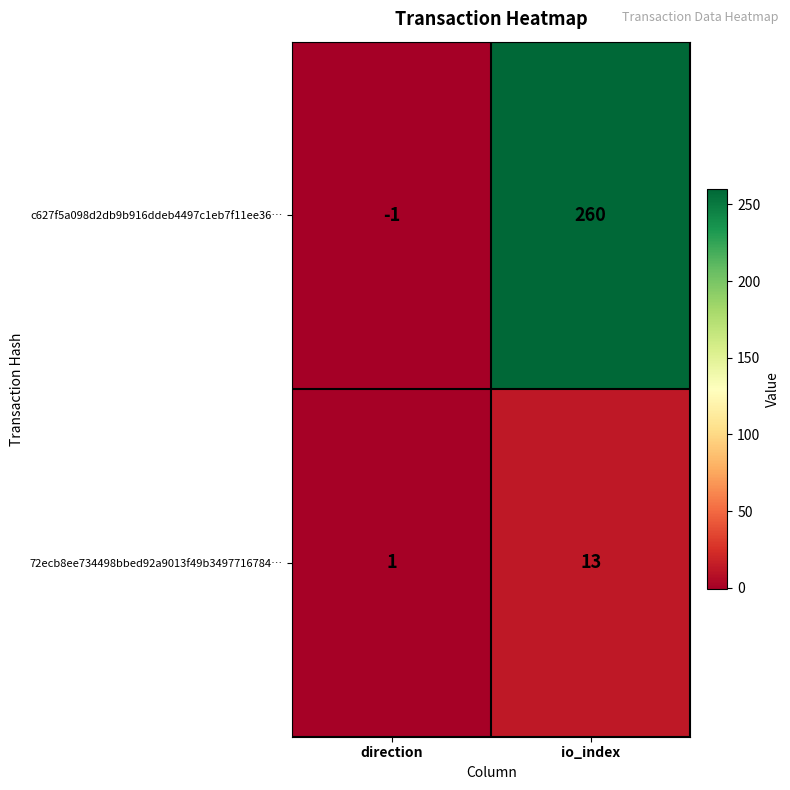

Rank the series by their average value, from highest to lowest.

c627f5a098d2db9b916ddeb4497c1eb7f11ee36…, 72ecb8ee734498bbed92a9013f49b3497716784…